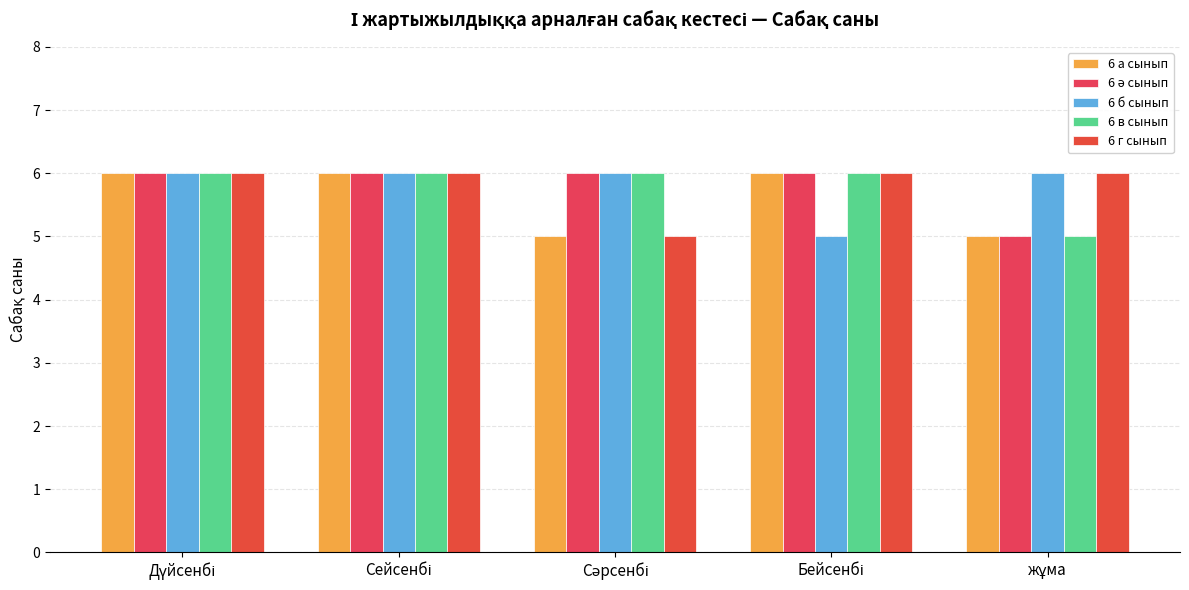

What is the total value across all series at Сәрсенбі?

28